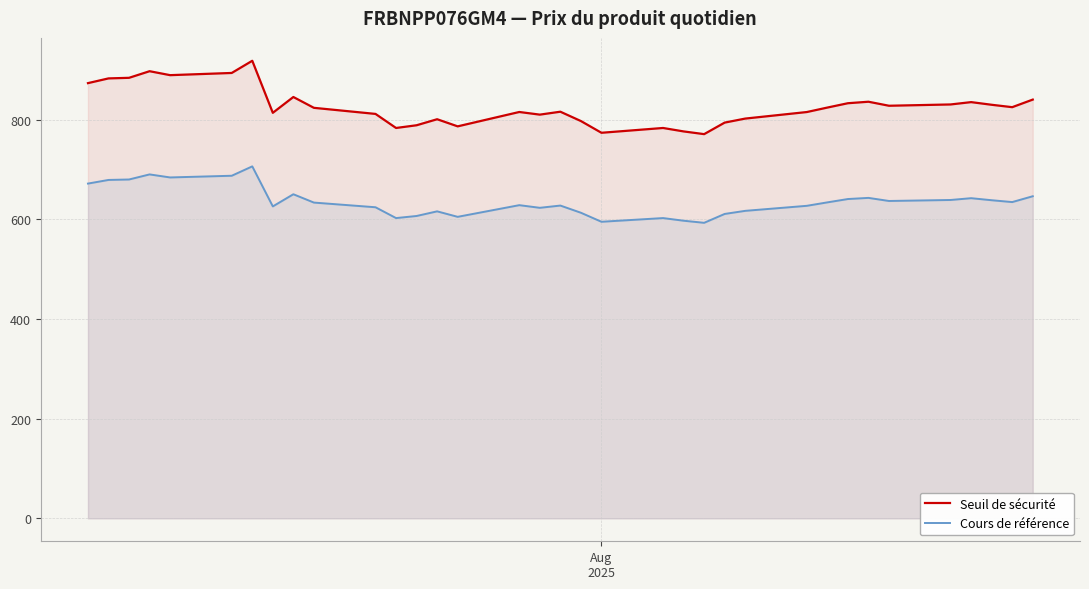

True or false: Cours de référence and Seuil de sécurité cross at least once.

False